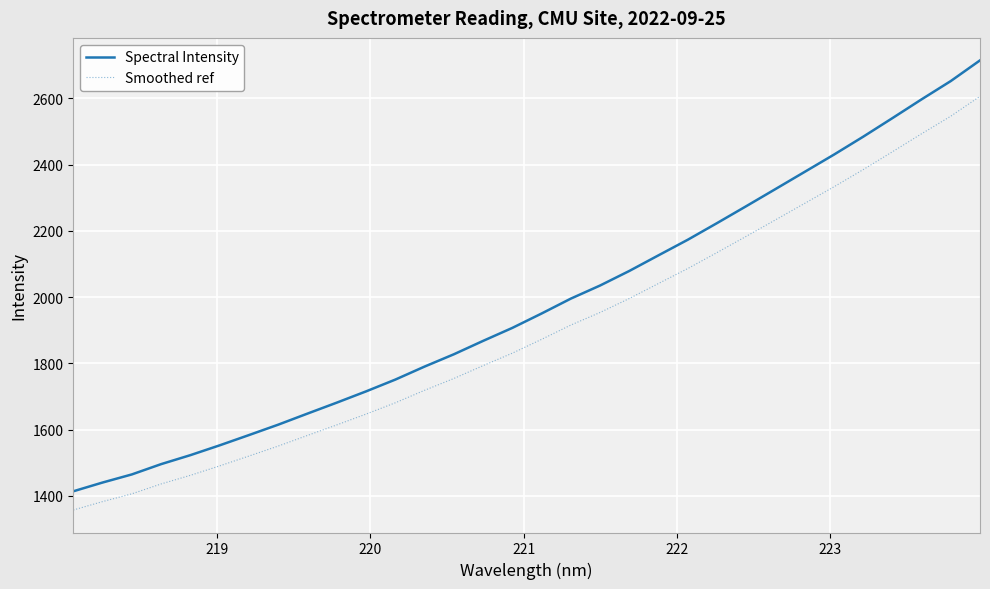

True or false: Smoothed ref and Spectral Intensity intersect in this chart.

False